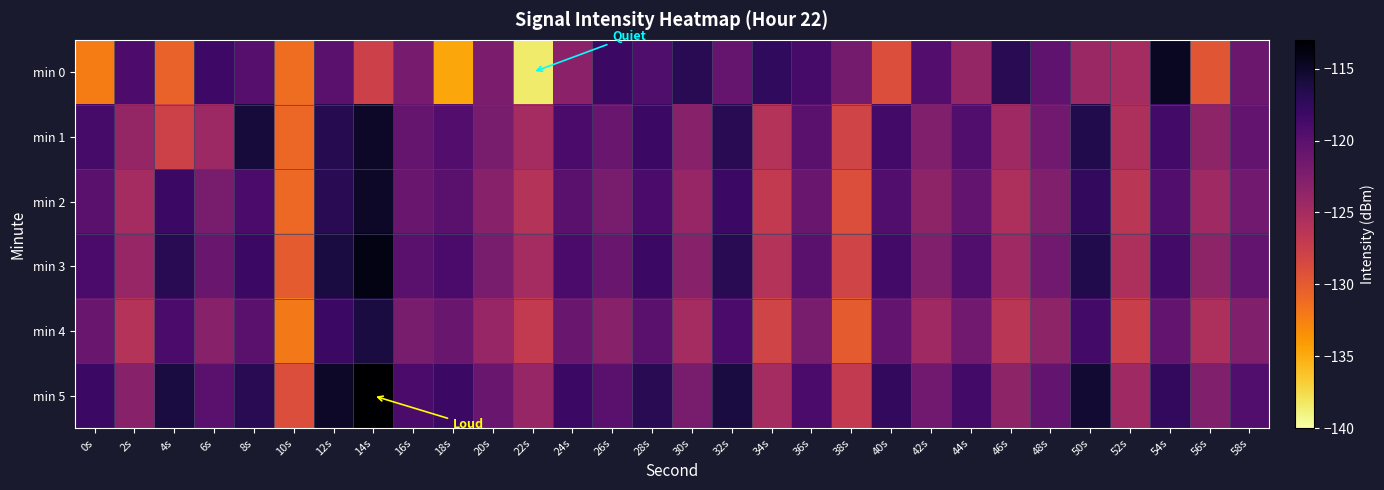

Reading left to right, transcribe all the data shown in this chart.

min 0: 0s=-132.3	2s=-119.1	4s=-130.5	6s=-118.2	8s=-119.8	10s=-131.3	12s=-120.0	14s=-127.7	16s=-121.9	18s=-134.6	20s=-122.2	22s=-138.5	24s=-123.3	26s=-118.0	28s=-119.2	30s=-116.9	32s=-120.9	34s=-117.4	36s=-118.8	38s=-121.8	40s=-129.0	42s=-119.6	44s=-123.9	46s=-116.9	48s=-120.3	50s=-124.2	52s=-124.9	54s=-114.7	56s=-129.7	58s=-121.1
min 1: 0s=-118.8	2s=-123.9	4s=-127.8	6s=-124.5	8s=-115.8	10s=-130.9	12s=-116.8	14s=-115.0	16s=-120.9	18s=-119.6	20s=-122.0	22s=-125.0	24s=-119.0	26s=-121.0	28s=-118.0	30s=-123.0	32s=-117.0	34s=-126.0	36s=-120.0	38s=-128.0	40s=-118.5	42s=-122.5	44s=-119.5	46s=-124.5	48s=-121.5	50s=-116.5	52s=-125.5	54s=-118.5	56s=-123.5	58s=-120.5
min 2: 0s=-120.0	2s=-125.0	4s=-118.0	6s=-122.0	8s=-119.0	10s=-131.0	12s=-117.0	14s=-115.0	16s=-121.0	18s=-120.0	20s=-123.0	22s=-126.0	24s=-120.0	26s=-122.0	28s=-119.0	30s=-124.0	32s=-118.0	34s=-127.0	36s=-121.0	38s=-129.0	40s=-119.5	42s=-123.5	44s=-120.5	46s=-125.5	48s=-122.5	50s=-117.5	52s=-126.5	54s=-119.5	56s=-124.5	58s=-121.5
min 3: 0s=-119.0	2s=-124.0	4s=-117.0	6s=-121.0	8s=-118.0	10s=-130.0	12s=-116.0	14s=-114.0	16s=-120.0	18s=-119.0	20s=-122.0	22s=-125.0	24s=-119.0	26s=-121.0	28s=-118.0	30s=-123.0	32s=-117.0	34s=-126.0	36s=-120.0	38s=-128.0	40s=-118.5	42s=-122.5	44s=-119.5	46s=-124.5	48s=-121.5	50s=-116.5	52s=-125.5	54s=-118.5	56s=-123.5	58s=-120.5
min 4: 0s=-121.0	2s=-126.0	4s=-119.0	6s=-123.0	8s=-120.0	10s=-132.0	12s=-118.0	14s=-116.0	16s=-122.0	18s=-121.0	20s=-124.0	22s=-127.0	24s=-121.0	26s=-123.0	28s=-120.0	30s=-125.0	32s=-119.0	34s=-128.0	36s=-122.0	38s=-130.0	40s=-120.5	42s=-124.5	44s=-121.5	46s=-126.5	48s=-123.5	50s=-118.5	52s=-127.5	54s=-120.5	56s=-125.5	58s=-122.5
min 5: 0s=-118.0	2s=-123.0	4s=-116.0	6s=-120.0	8s=-117.0	10s=-129.0	12s=-115.0	14s=-113.0	16s=-119.0	18s=-118.0	20s=-121.0	22s=-124.0	24s=-118.0	26s=-120.0	28s=-117.0	30s=-122.0	32s=-116.0	34s=-125.0	36s=-119.0	38s=-127.0	40s=-117.5	42s=-121.5	44s=-118.5	46s=-123.5	48s=-120.5	50s=-115.5	52s=-124.5	54s=-117.5	56s=-122.5	58s=-119.5